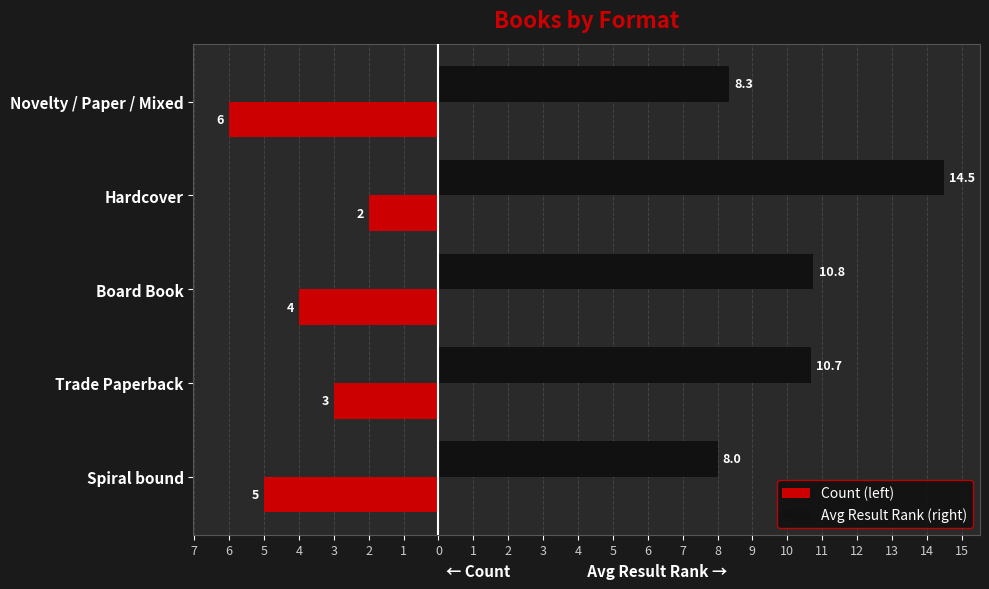

What are all the series names shown in the legend?

Count (left), Avg Result Rank (right)